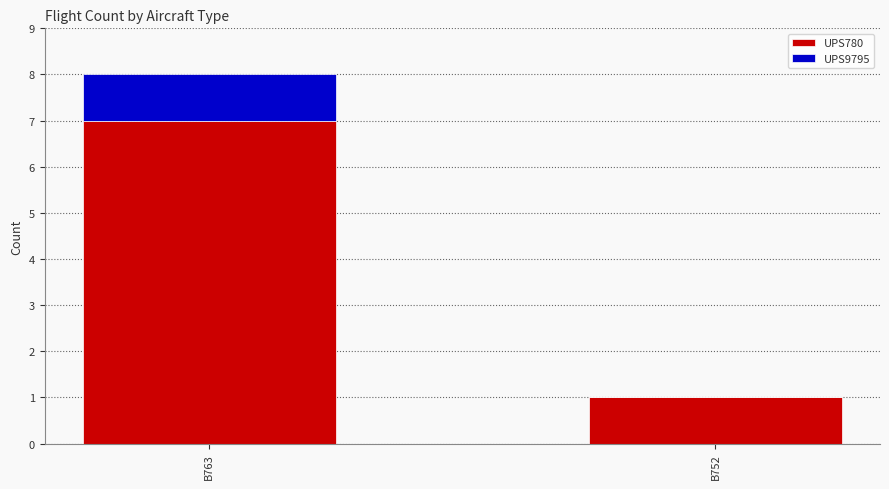

At which category is the sum across all series the highest?

B763